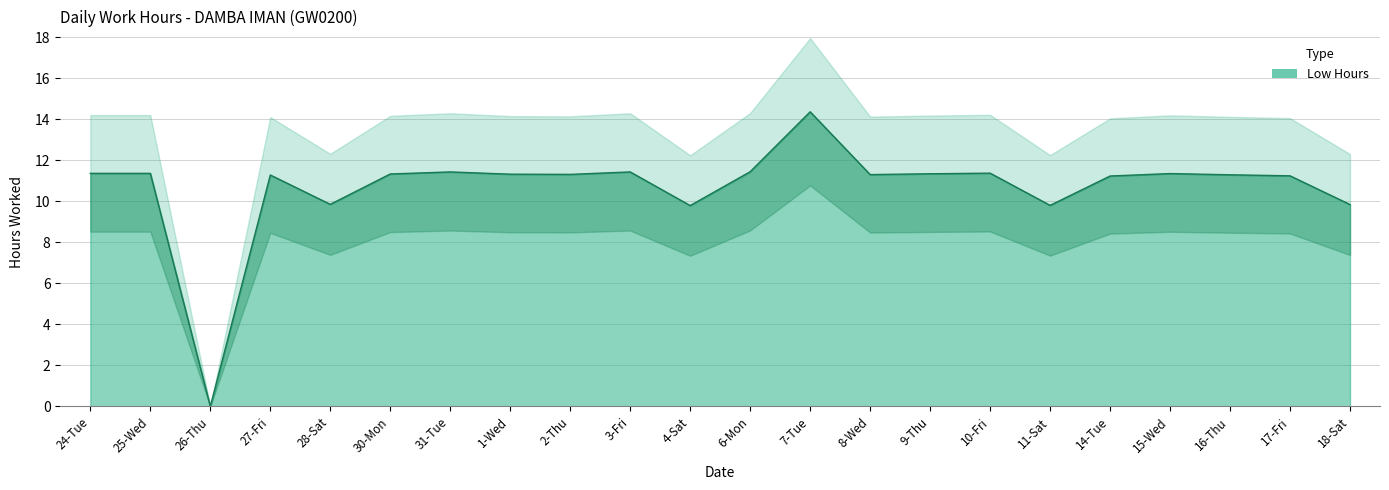

What is the maximum value shown in the chart?

14.4